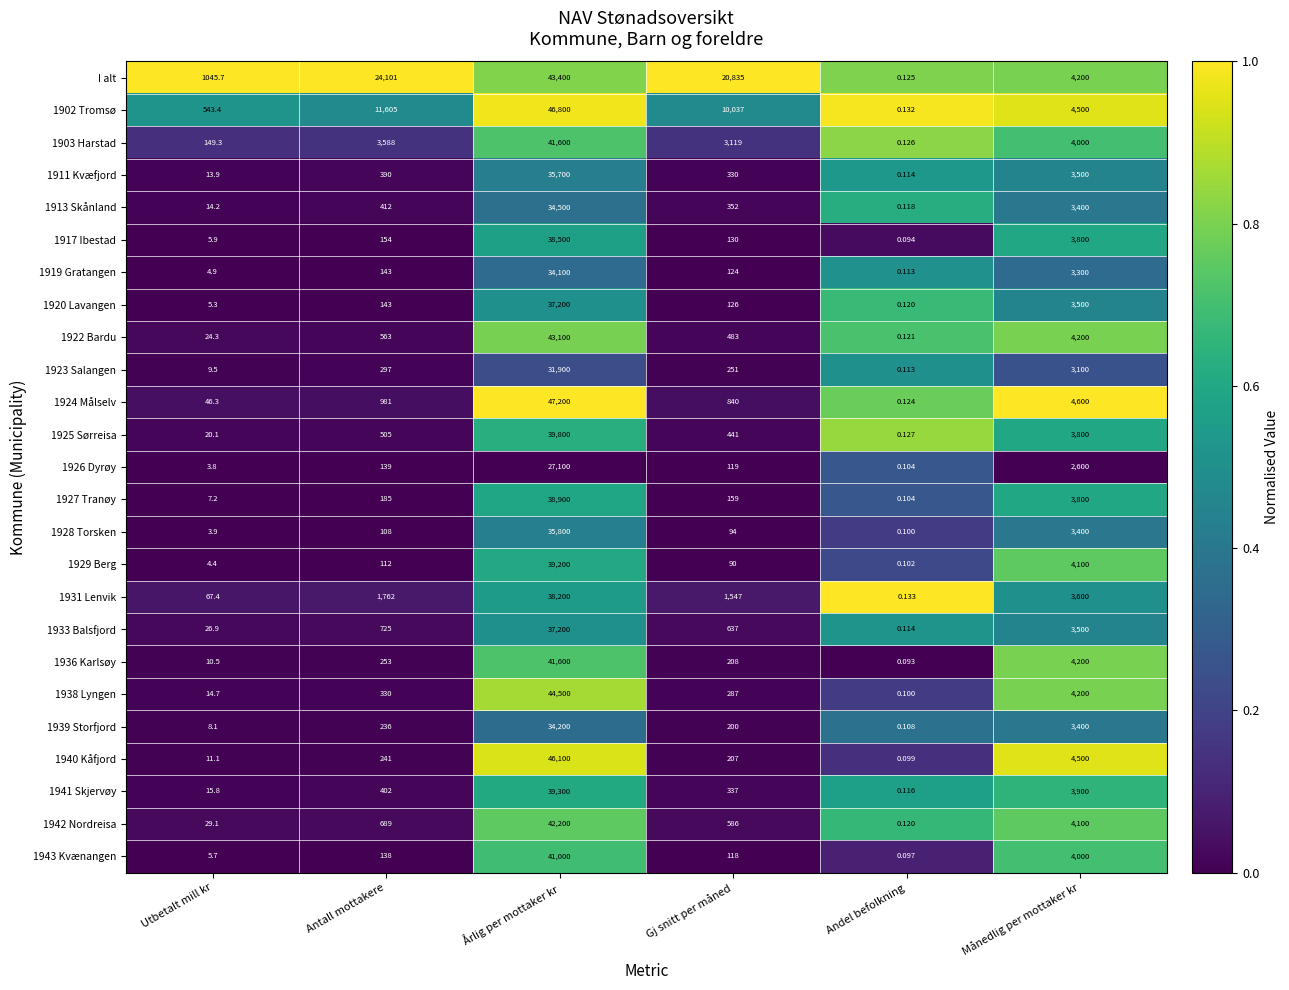

How many data points does each series have?

6